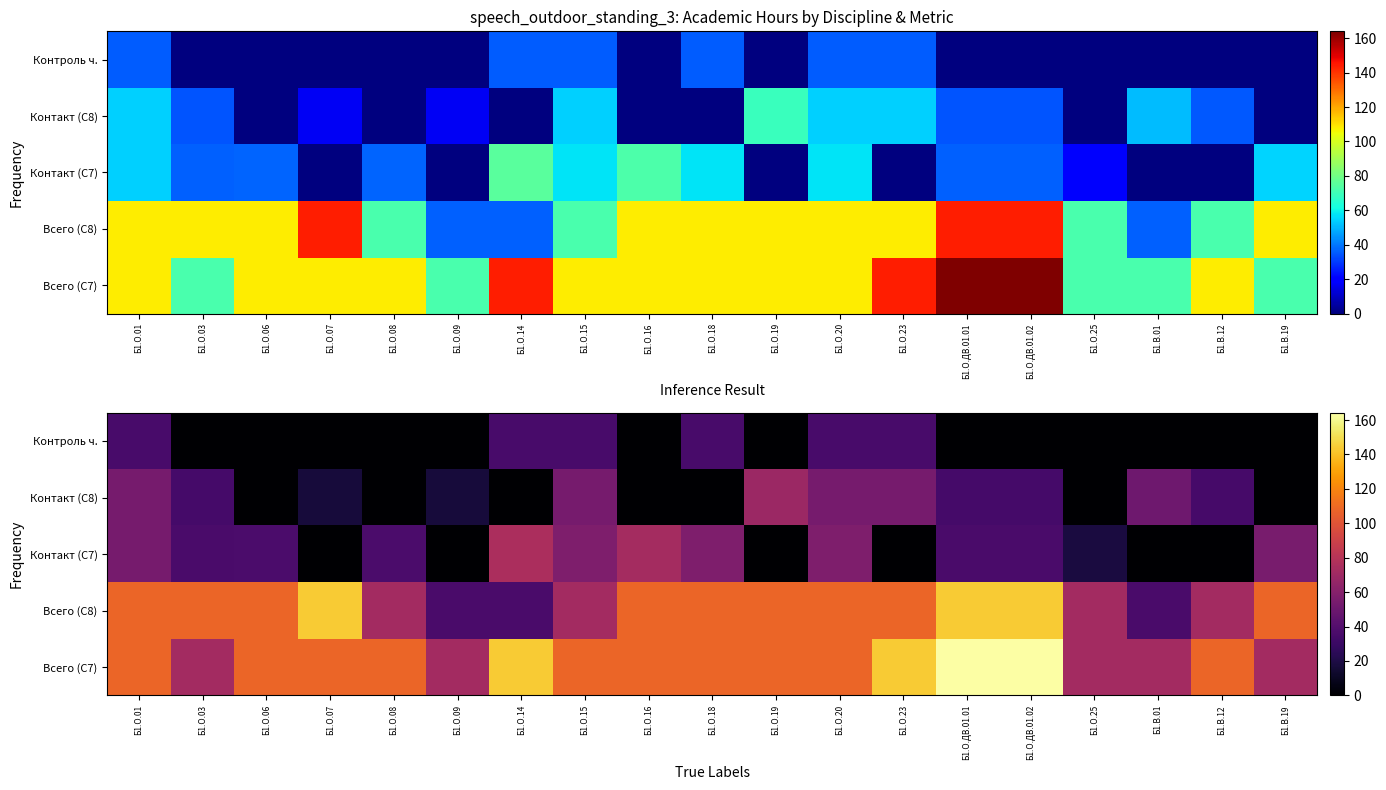

How many series are shown in this chart?

5